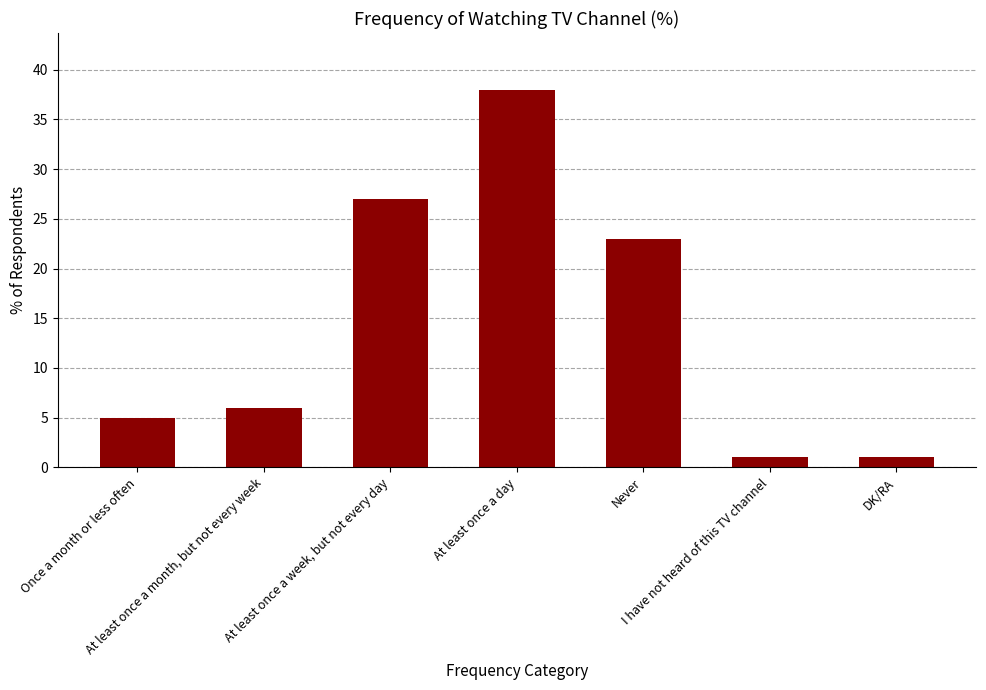

Between Once a month or less often and At least once a month, but not every week, which is larger?

At least once a month, but not every week